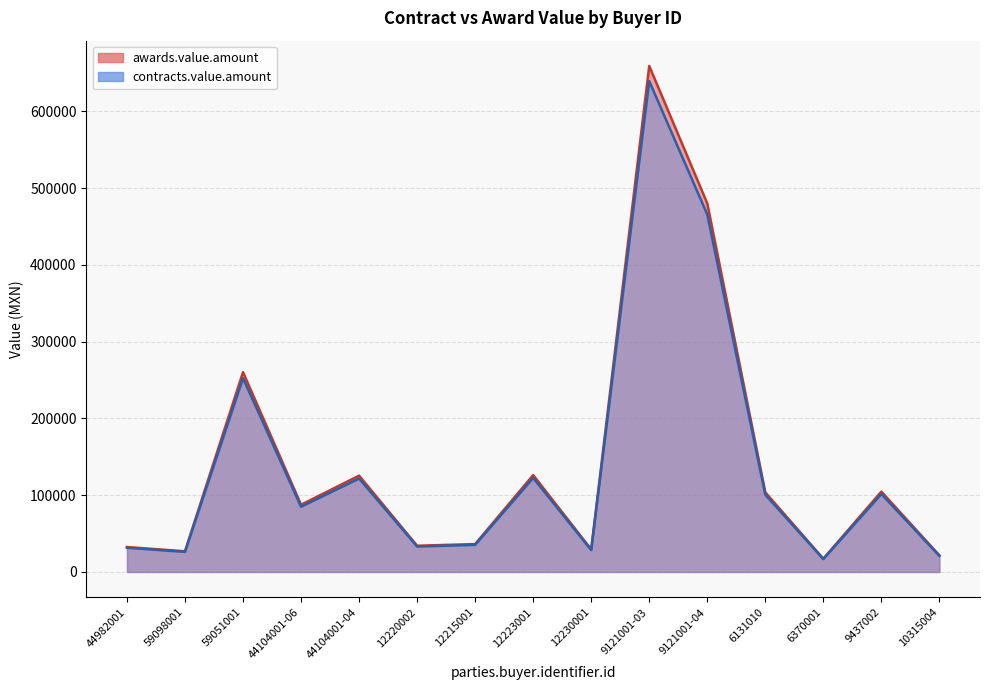

Which category has the lowest value in the contracts.value.amount series?

6370001